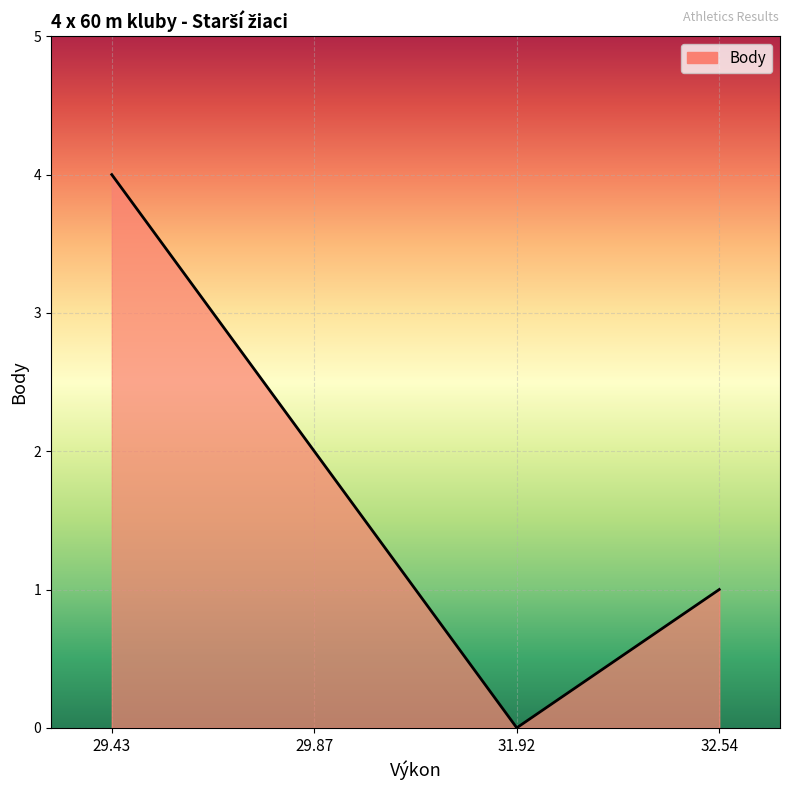

The chart shows a value of 1 at 32.54. True or false?

True